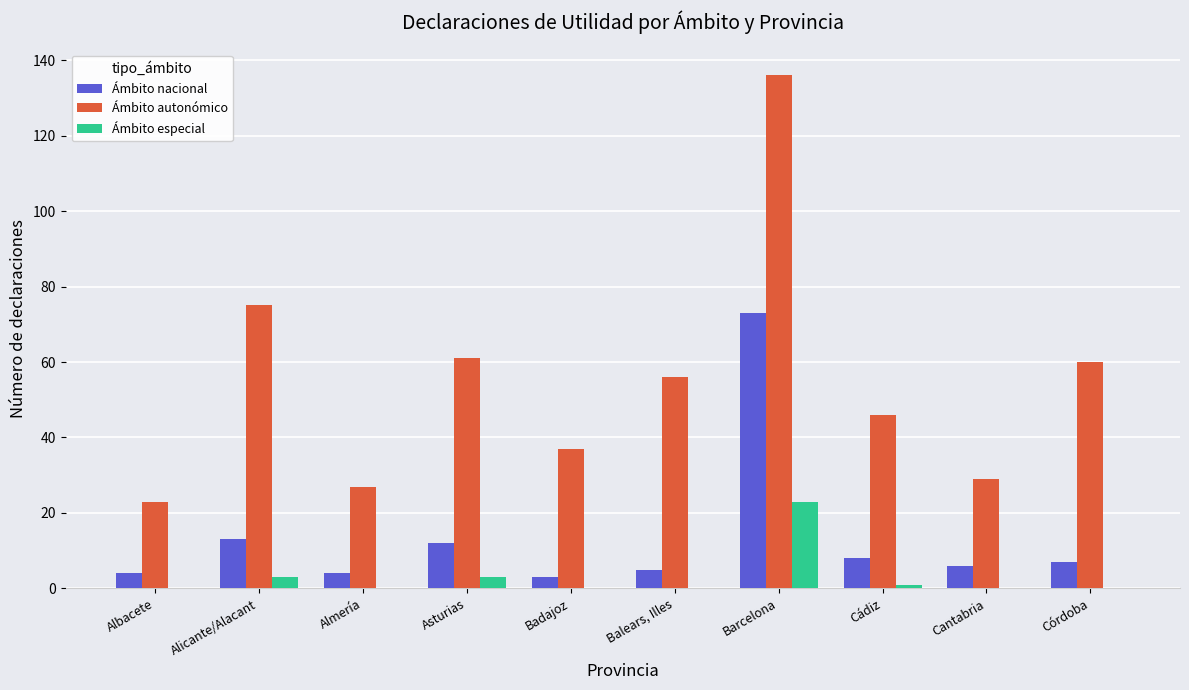

What is the sum of the Ámbito especial values at Cantabria and Asturias?

3